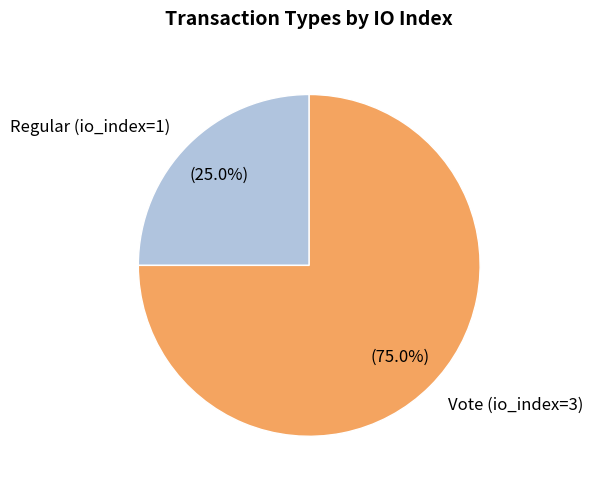

Count the number of slices in the pie.

2